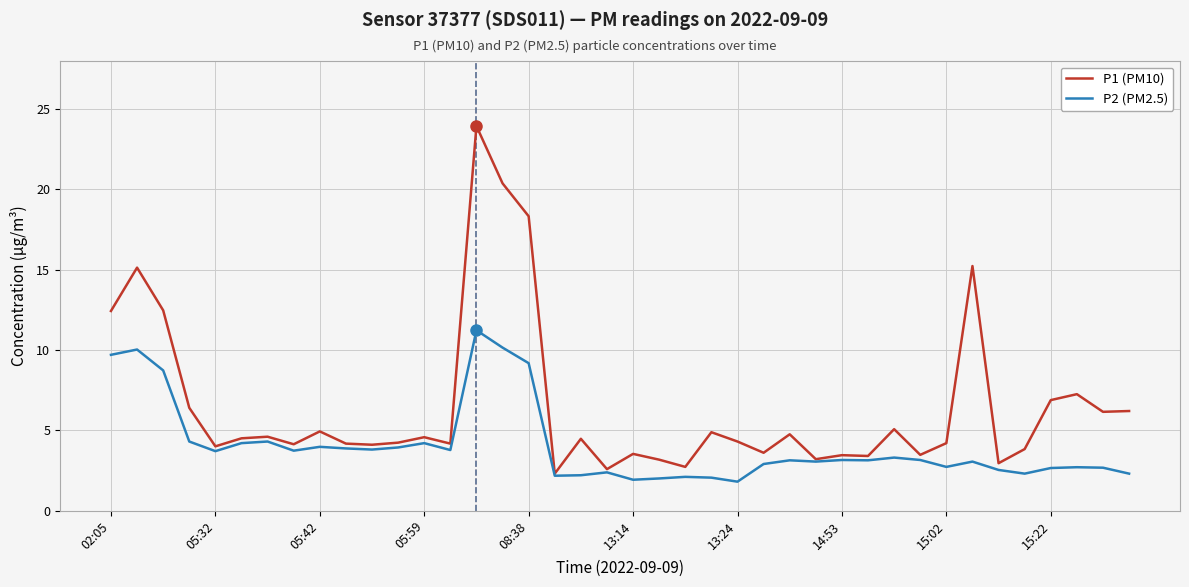

Which series has the largest total across all categories?

P1 (PM10)